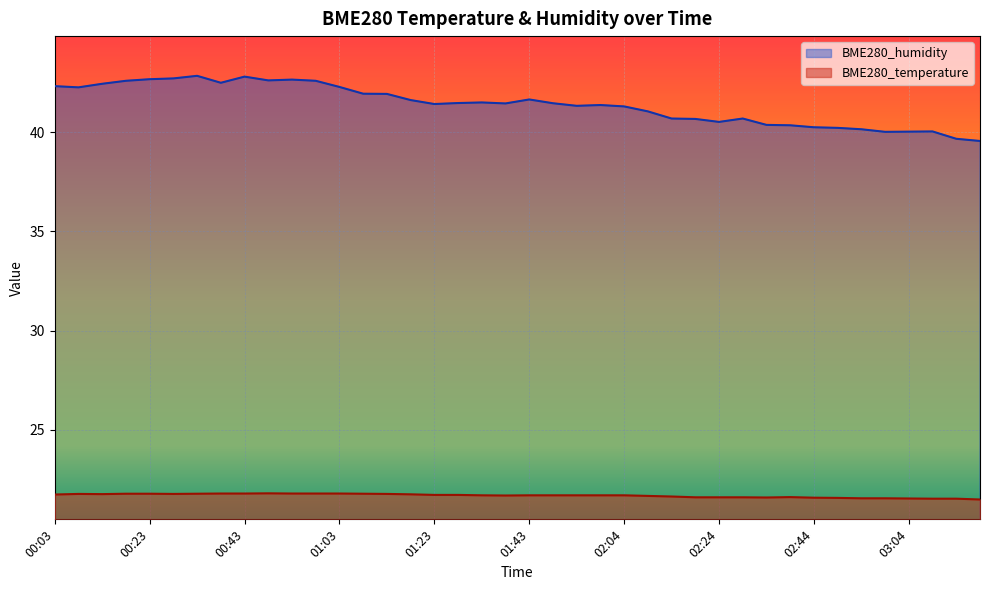

Which series has the largest total across all categories?

BME280_humidity